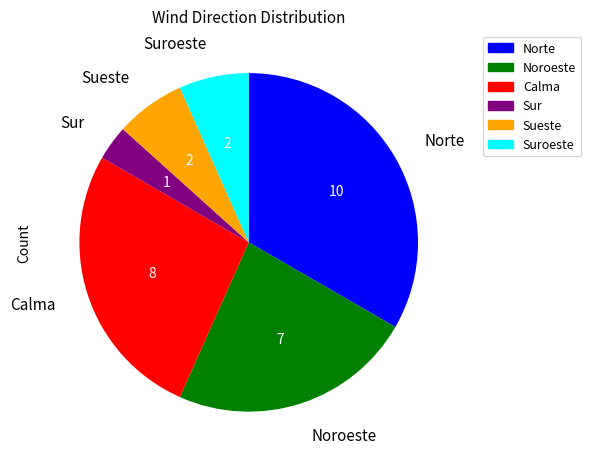

Is there a majority slice in this chart?

No